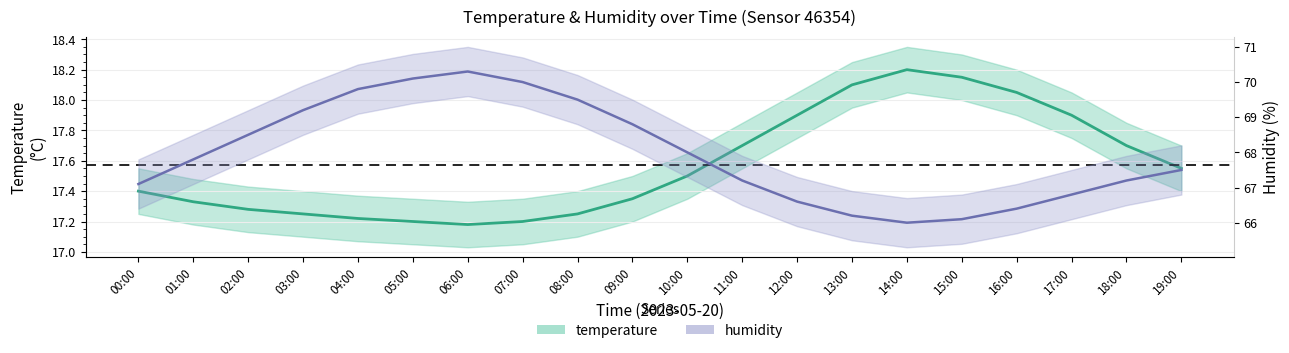

List the series in order of their peak value, lowest first.

temperature, humidity